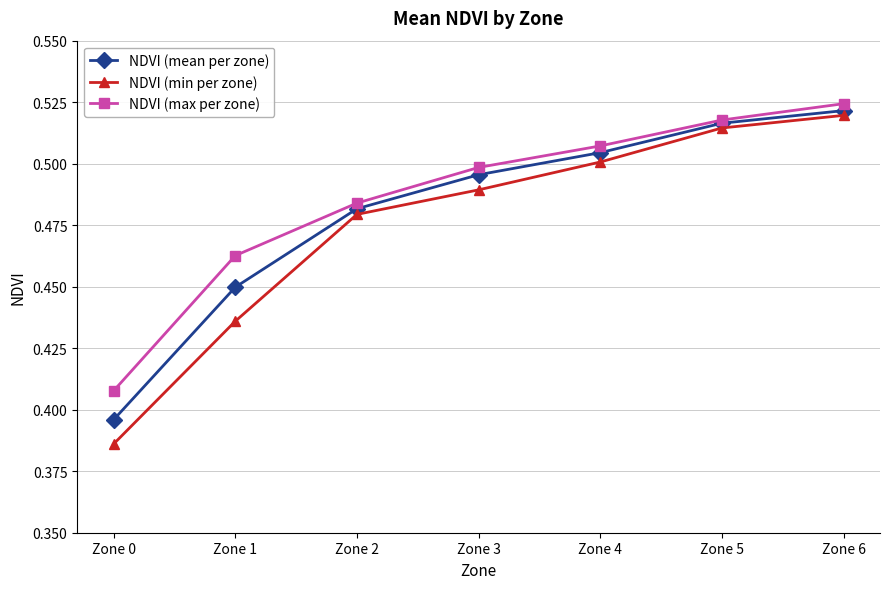

True or false: NDVI (mean per zone) has a value of 0.5 at Zone 5.

True